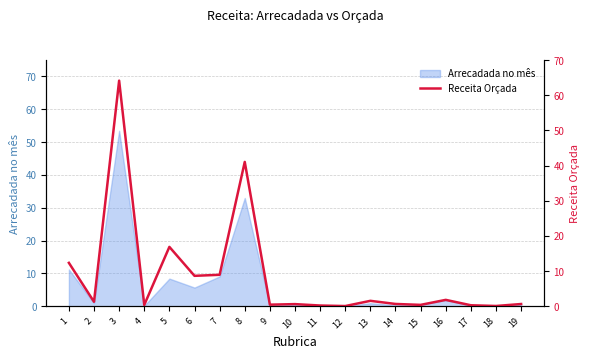

What is the difference between the values at 8 and 16?

39.2